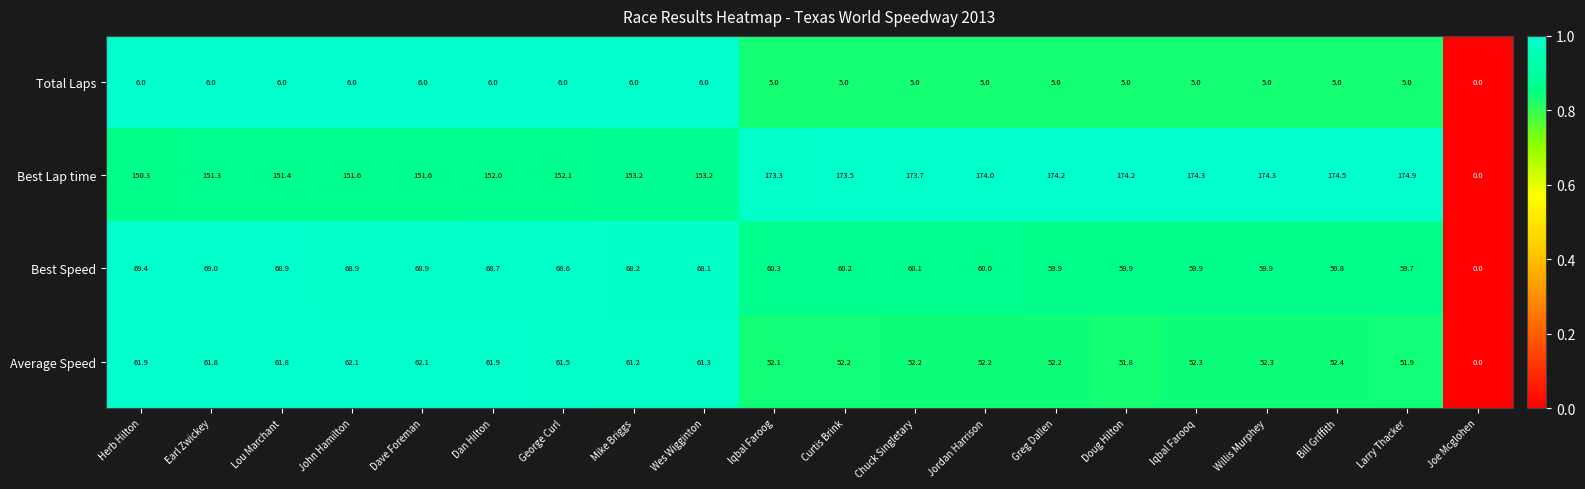

Which category has the lowest value in the Average Speed series?

Joe Mcglohen